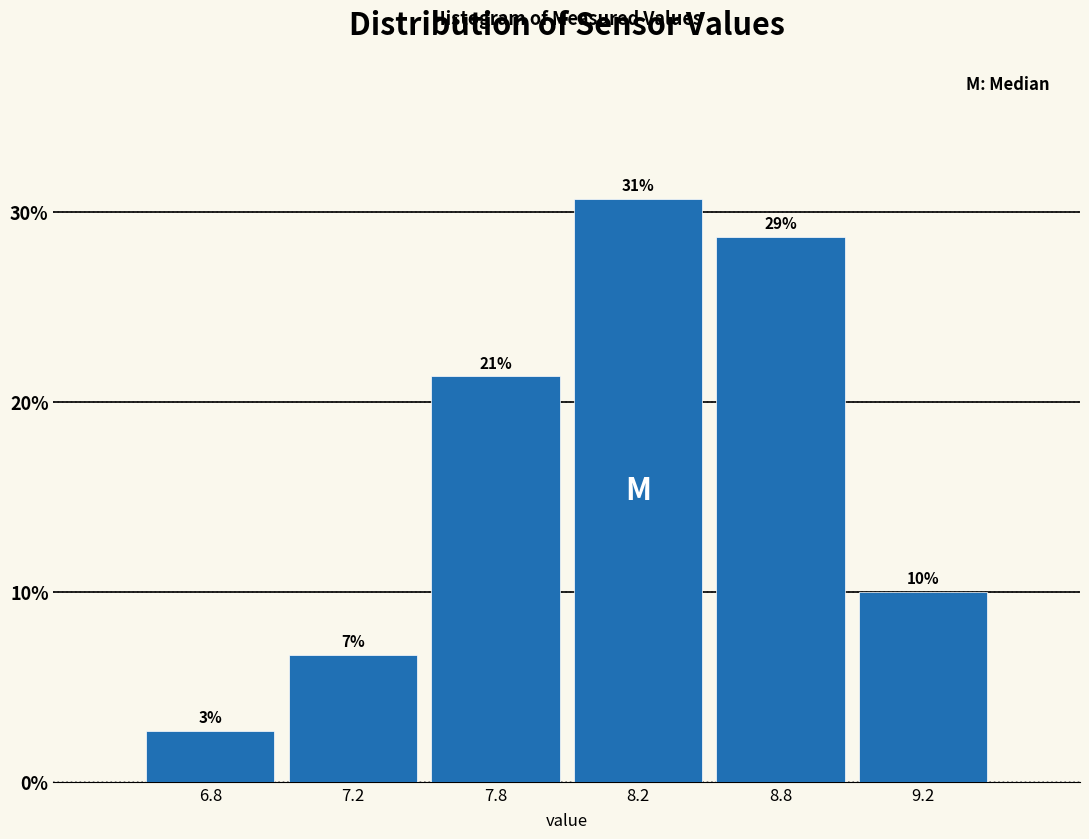

Does the chart contain any negative values?

No